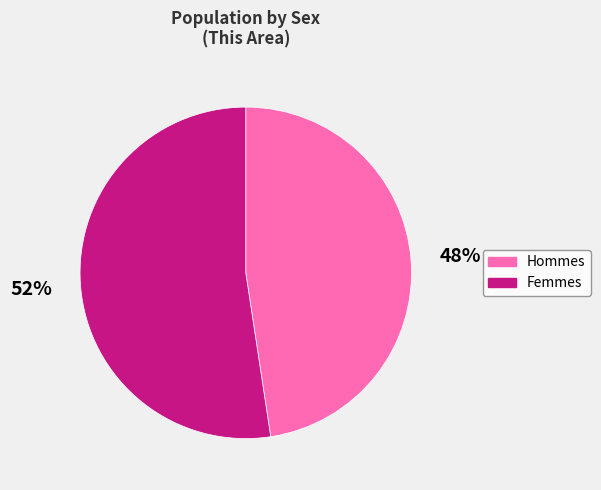

To the nearest percent, what is the average slice percentage?

50%